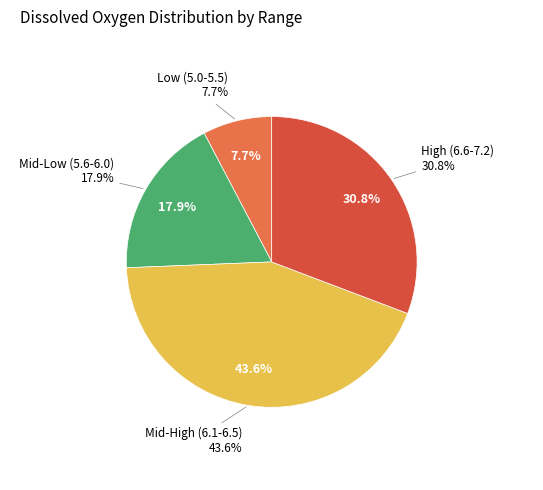

The 27 slice represents 1% of the pie. True or false?

False